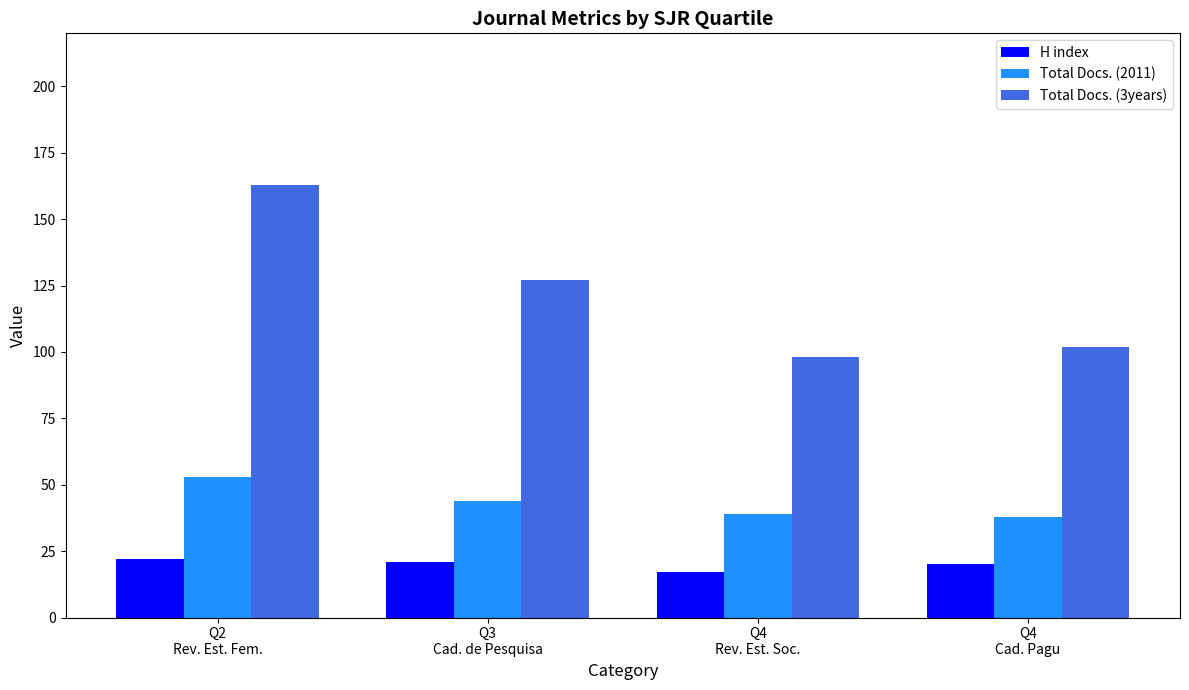

What is the maximum value for Total Docs. (2011)?

53